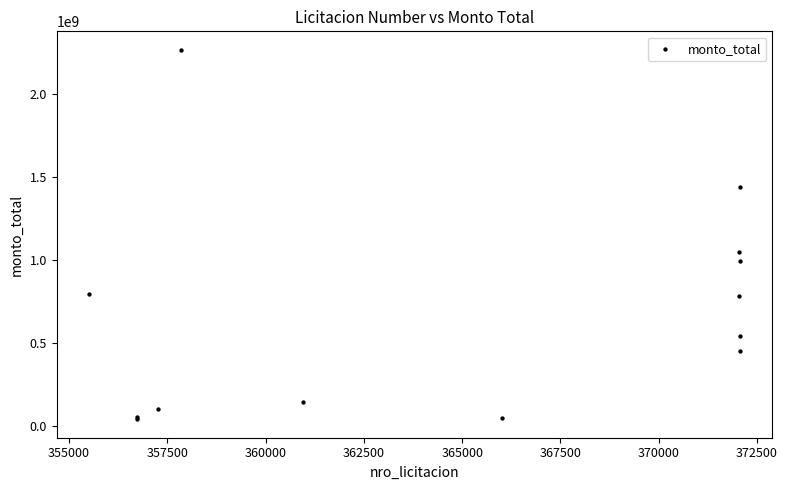

What Y value in the scatter plot is closest to 1154492555?

1050000000